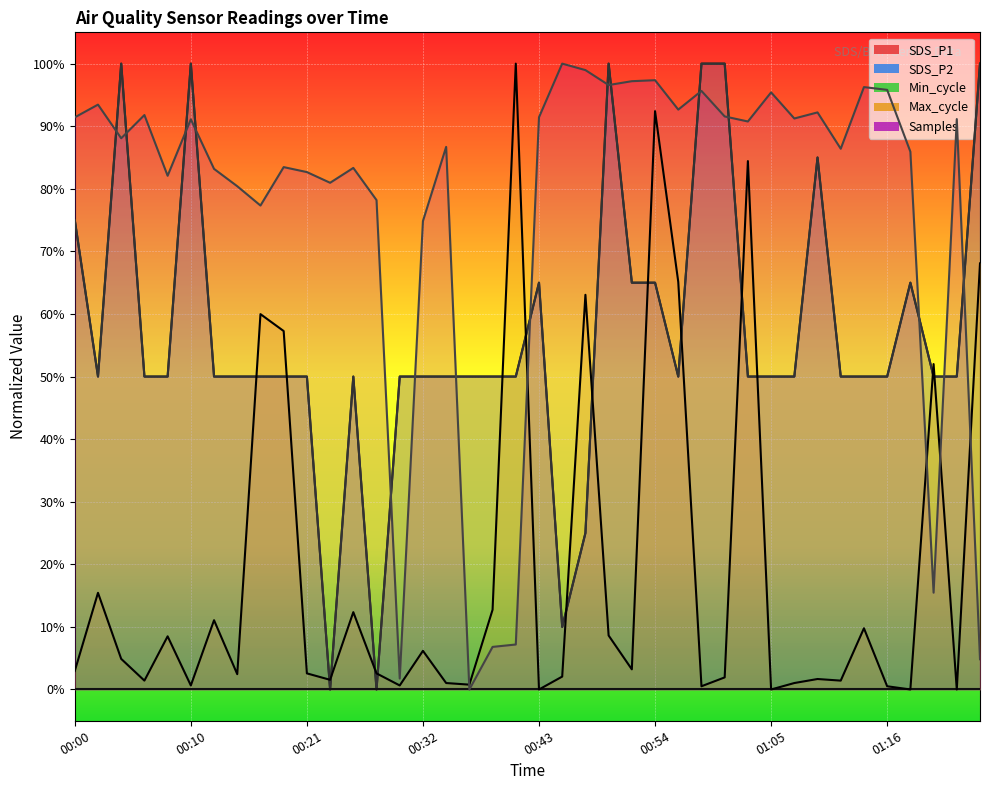

What is the label of the 20th point from the right?

00:43